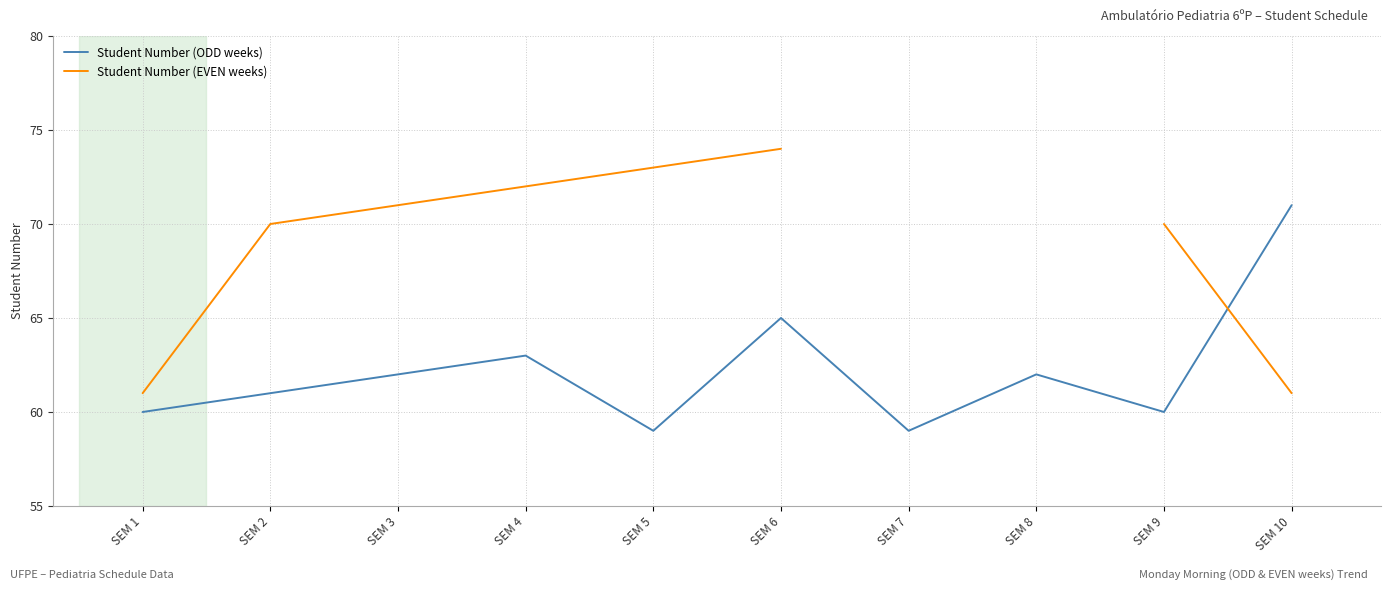

What is the value of the Student Number (ODD weeks) point at the 4th from the left?

63.0